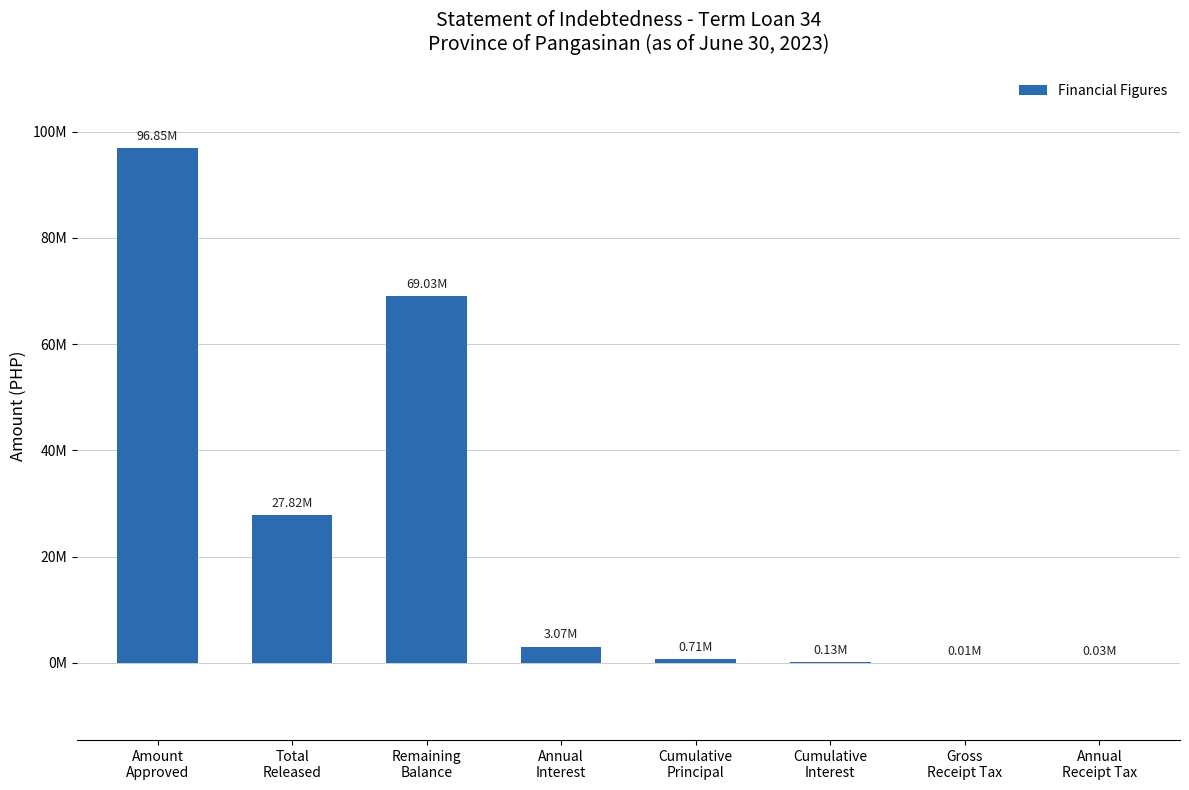

What is the smallest value displayed?

7069.1